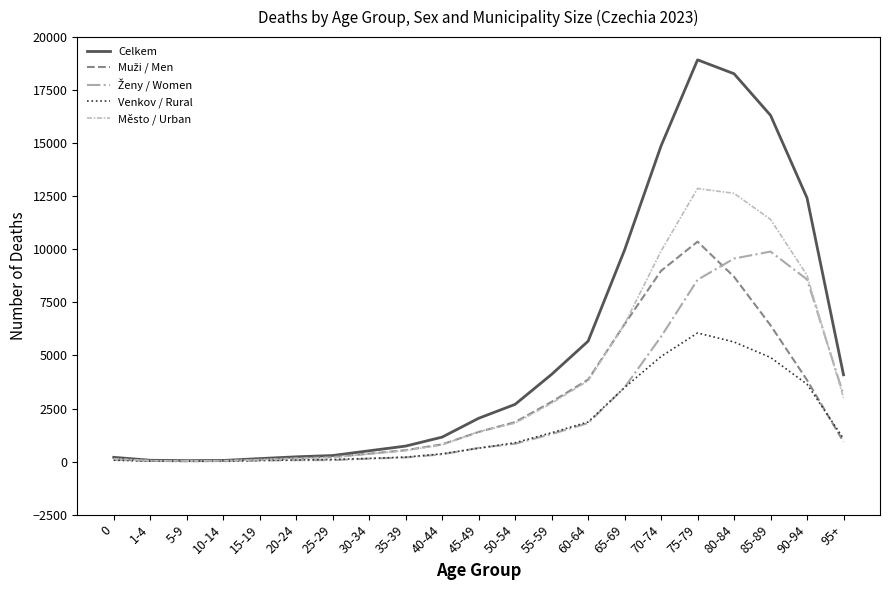

Which series has the largest total across all categories?

Celkem